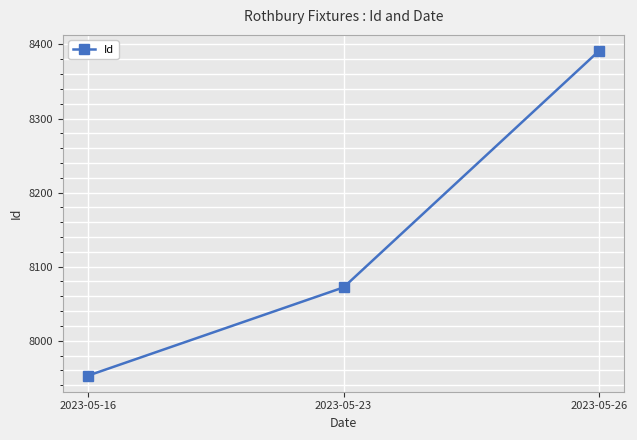

Does the chart display data point markers on the line(s)?

Yes